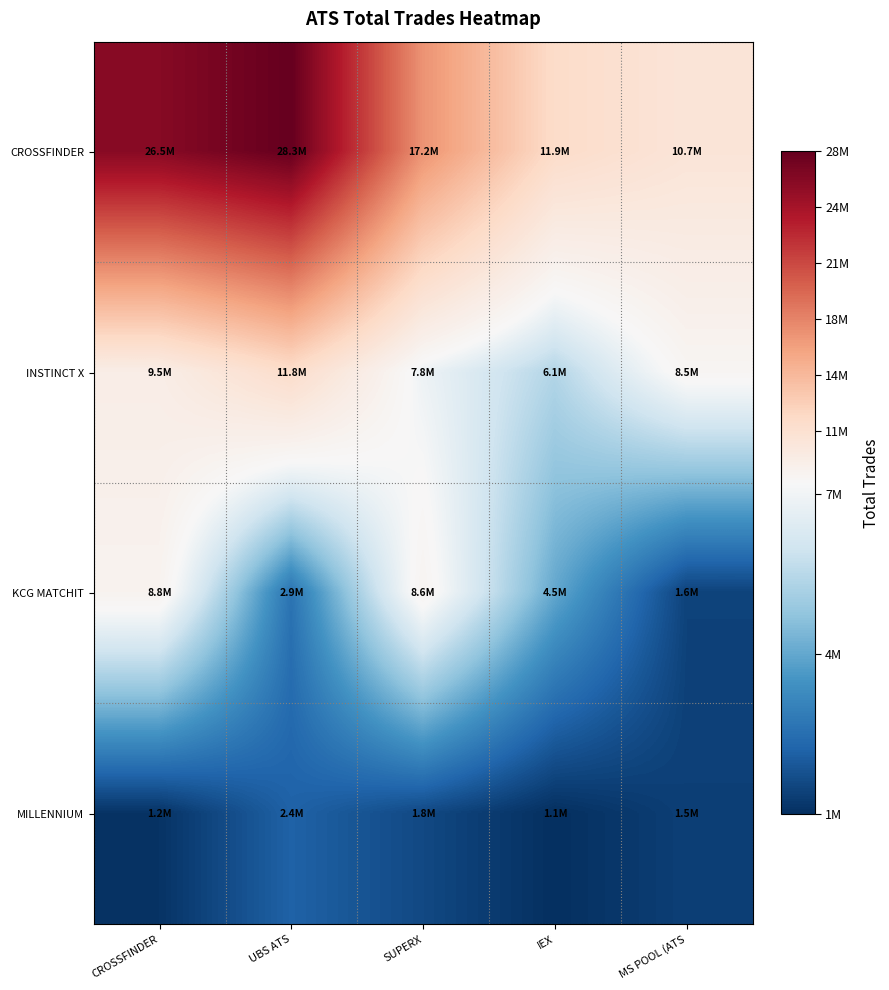

What is the spread (max minus min) of values at IEX?

10782289